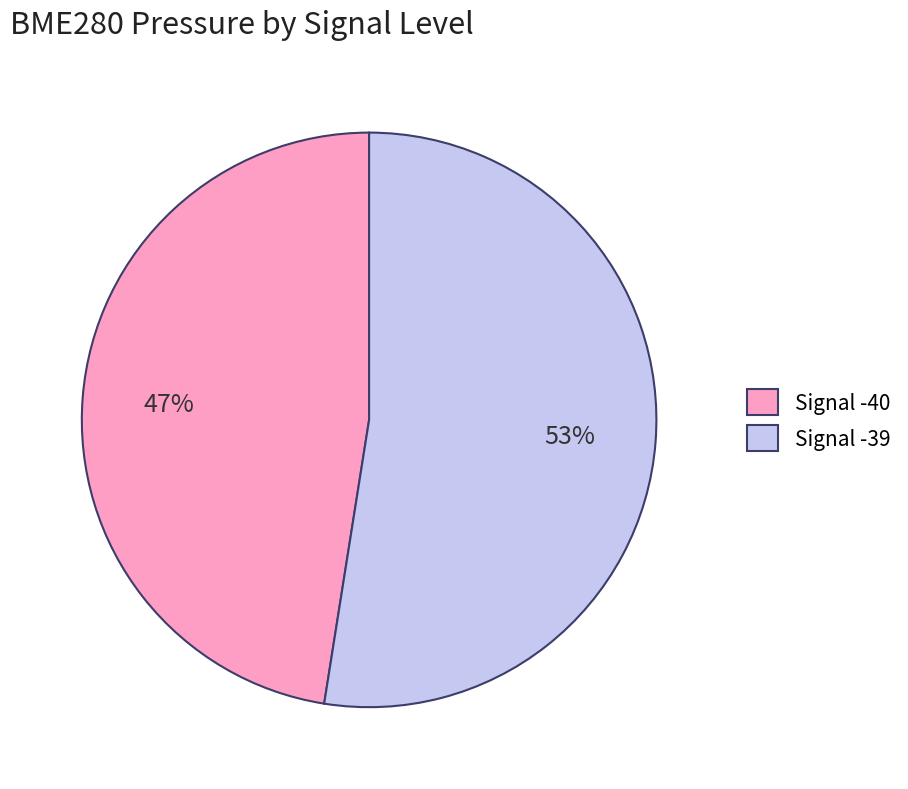

To the nearest percent, what percentage of the pie is Signal -40?

47%